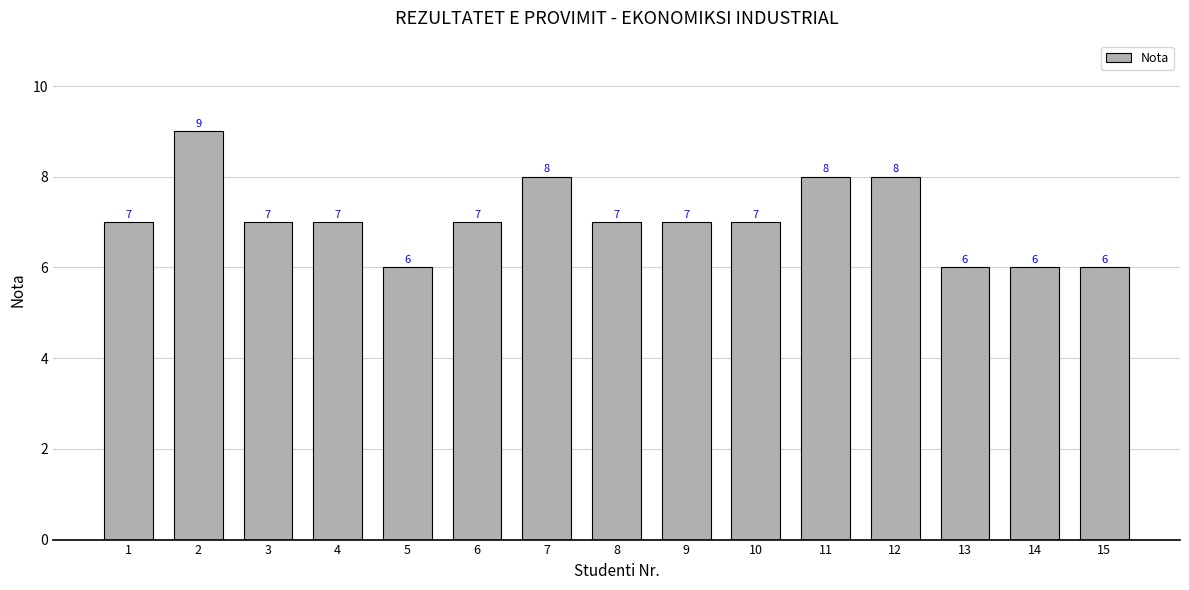

What is the value of the 2nd bar from the left?

9